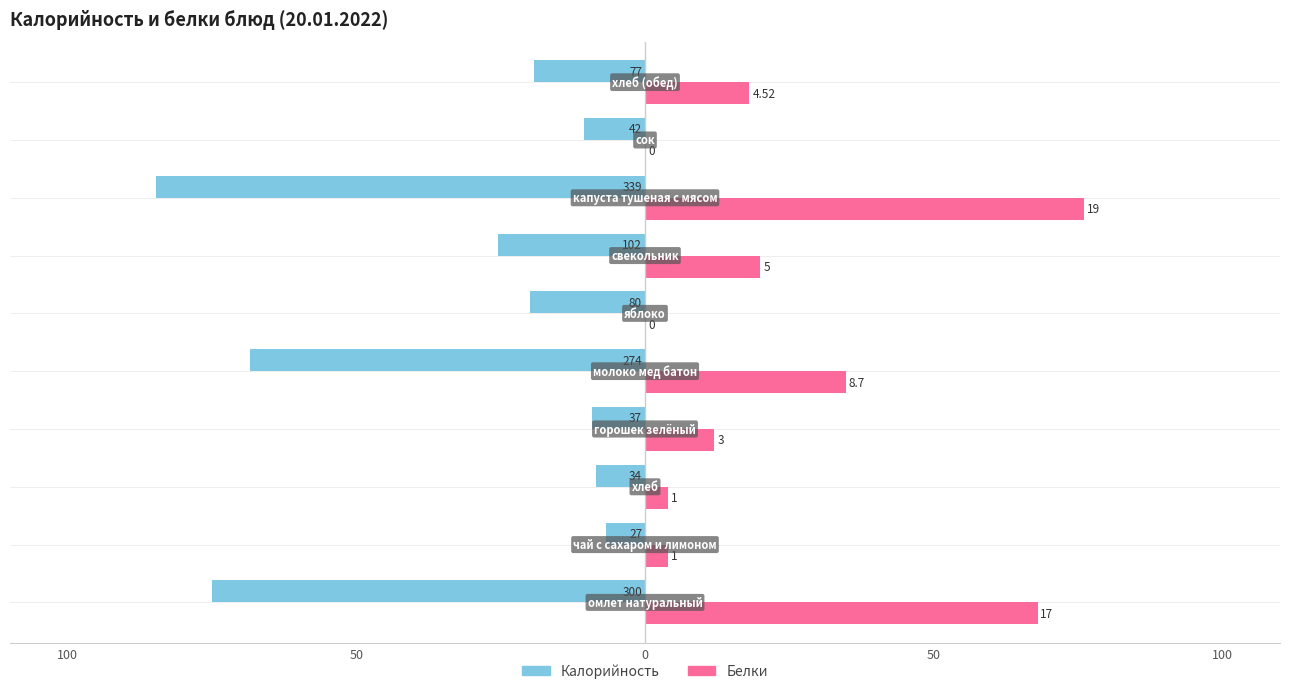

Which series has the widest spread of values?

Калорийность